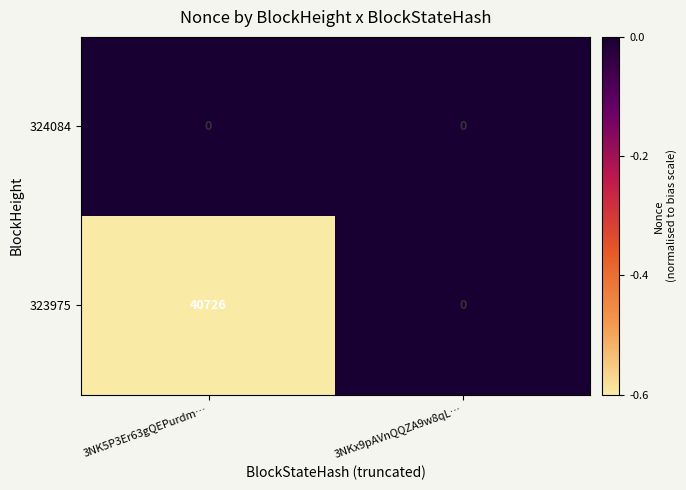

Rank the series by their average value, from highest to lowest.

323975, 324084